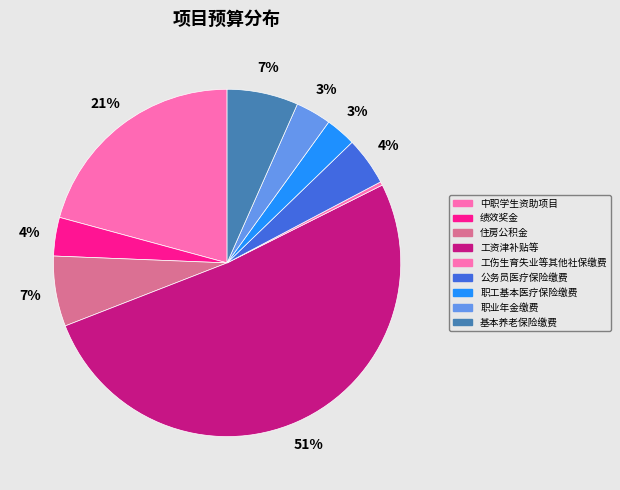

How many segments does this pie chart have?

9